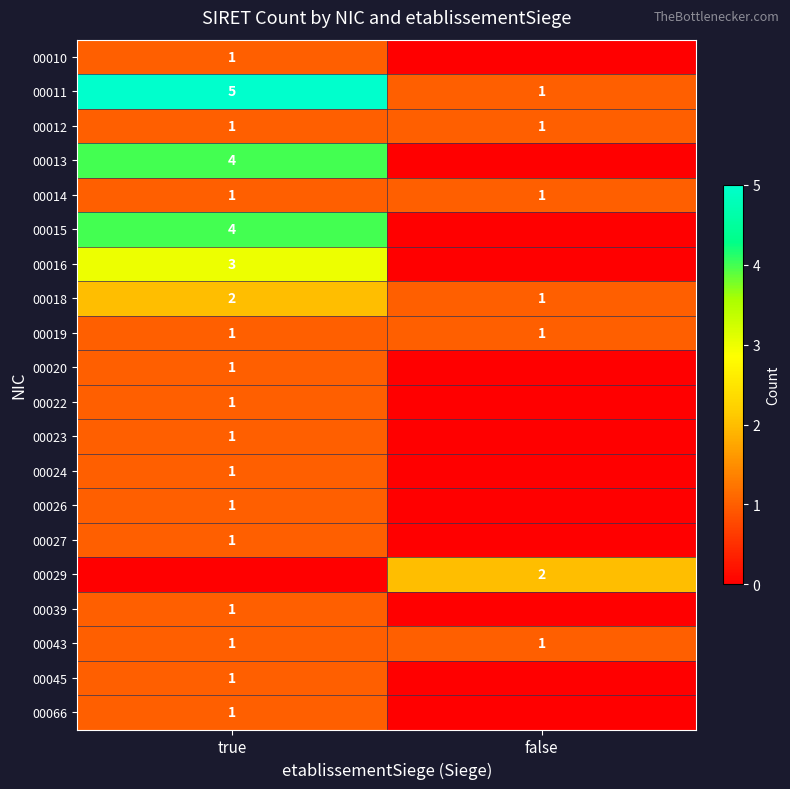

What is the difference between the highest and lowest values at true?

5